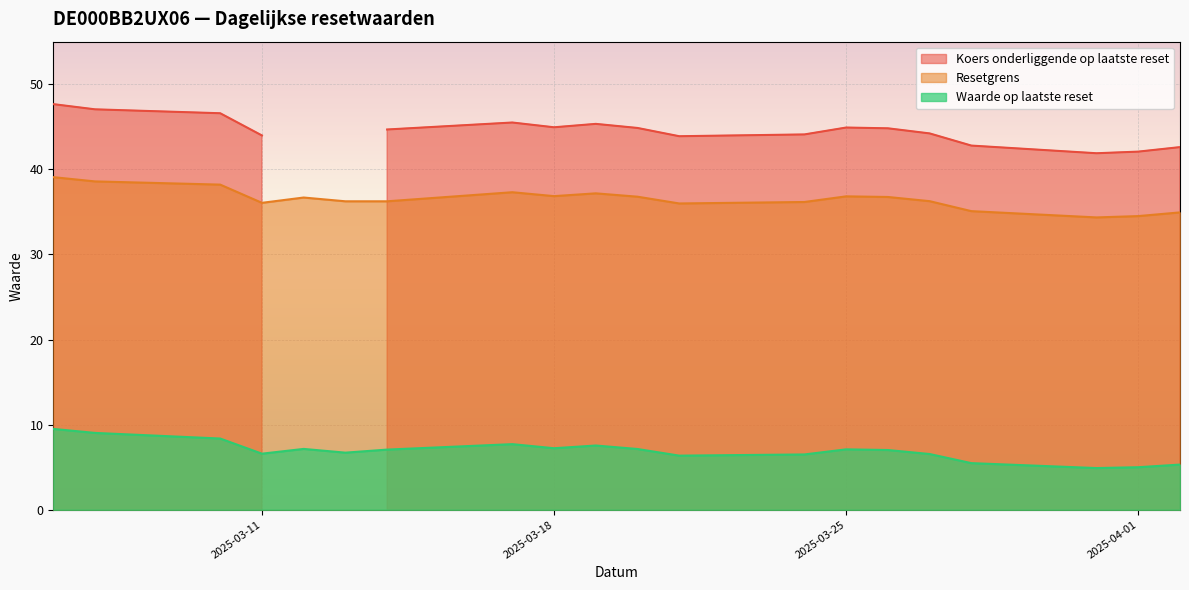

How many data points in Koers onderliggende op laatste reset are less than 44?

8